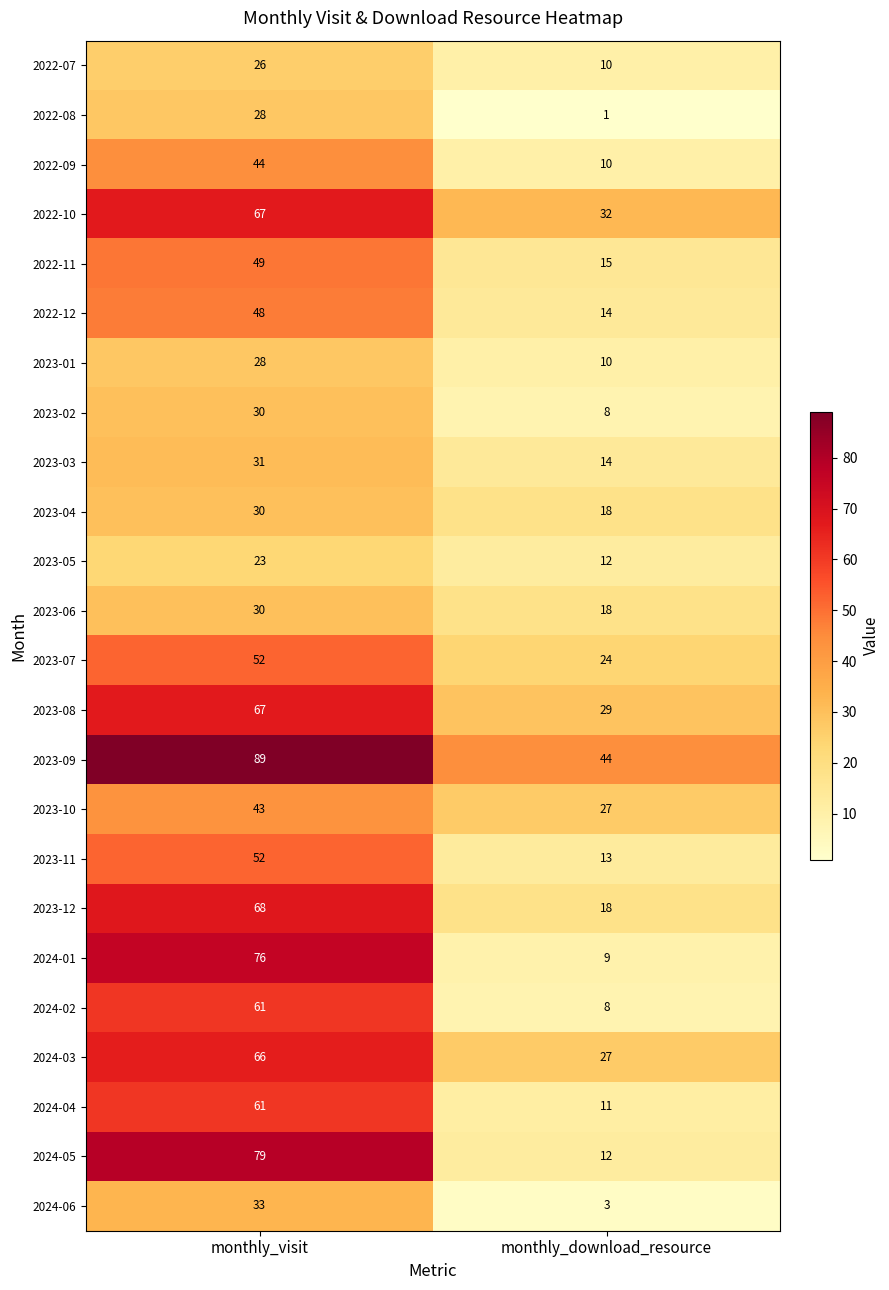

What is the approximate value of 2023-02 at monthly_download_resource, to the nearest 10?

10